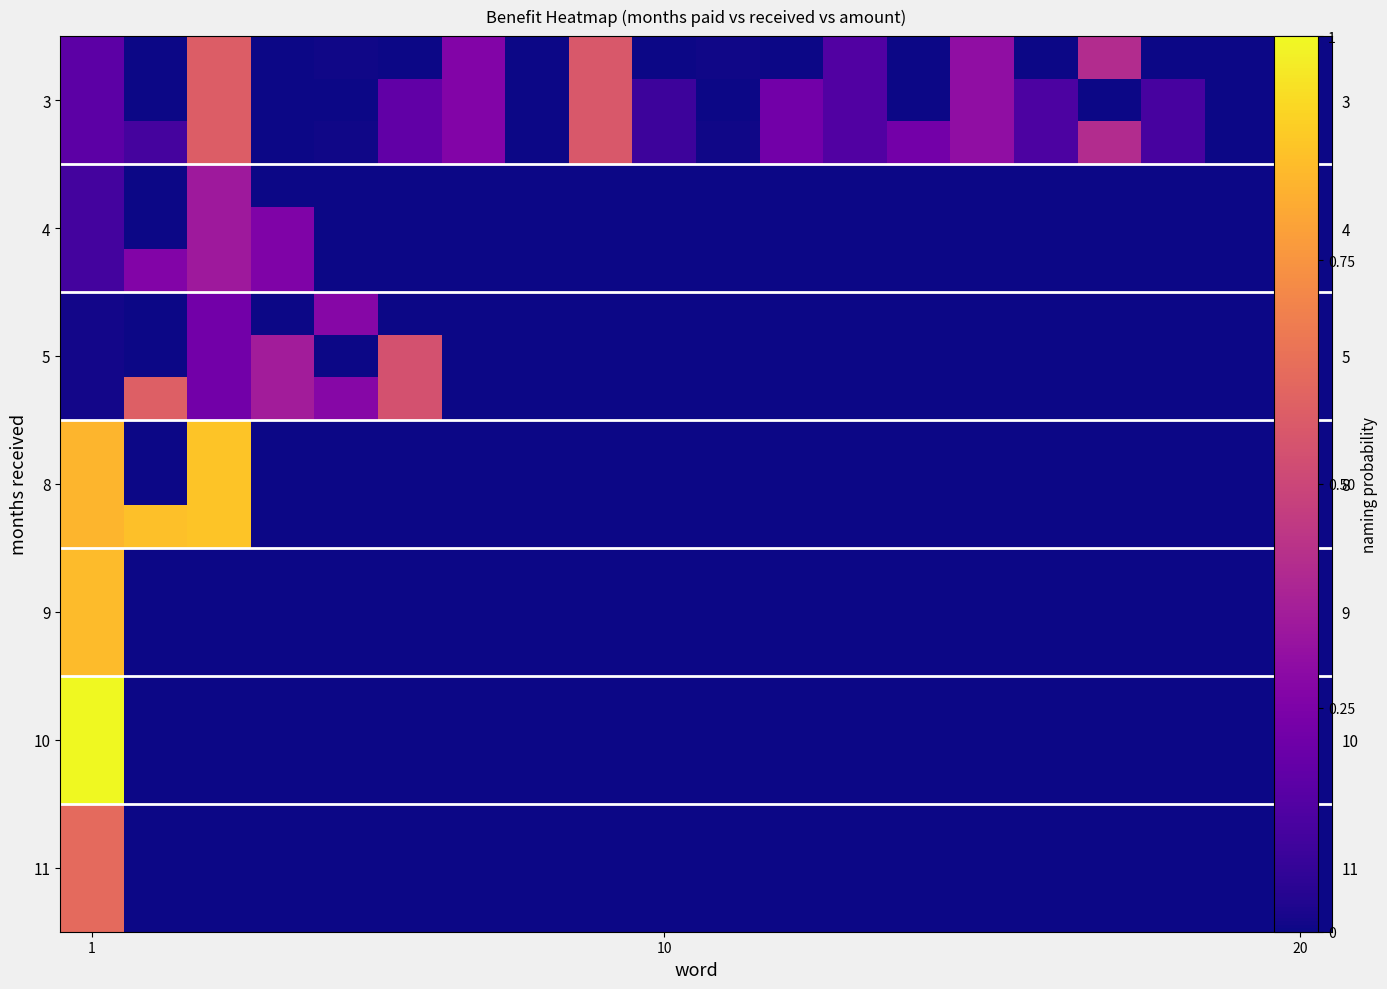

How many data points does each series have?

20